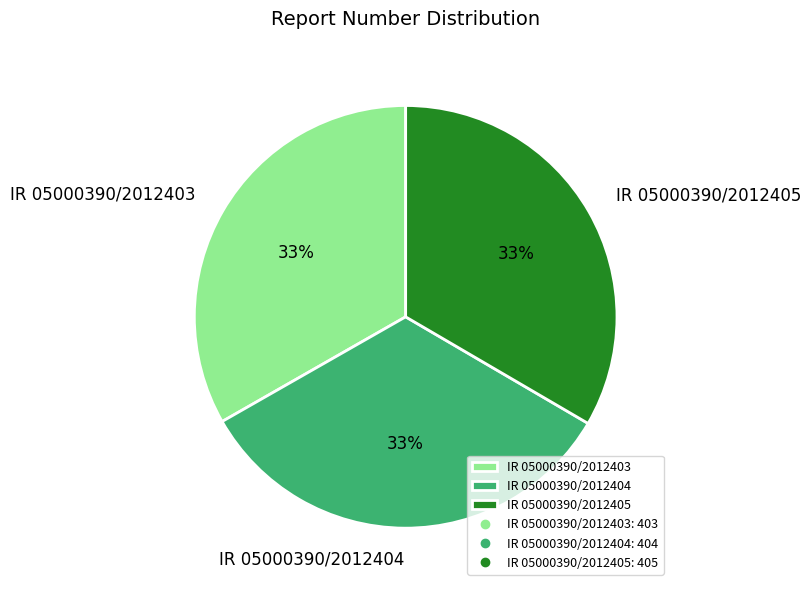

How many slices are in this pie chart?

3